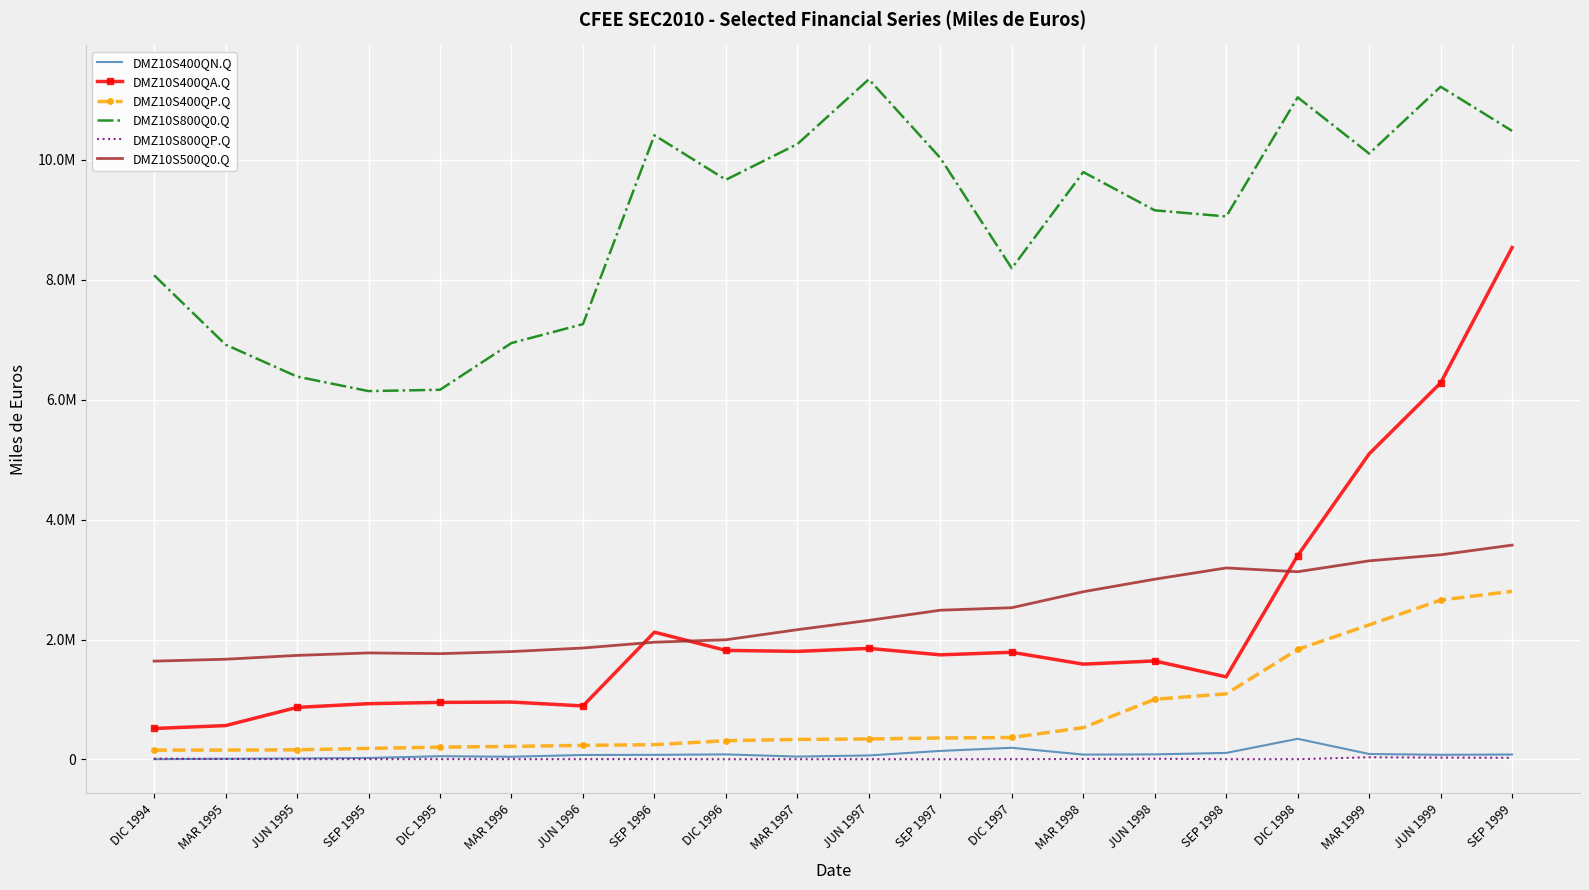

What are all the series names shown in the legend?

DMZ10S400QN.Q, DMZ10S400QA.Q, DMZ10S400QP.Q, DMZ10S800Q0.Q, DMZ10S800QP.Q, DMZ10S500Q0.Q